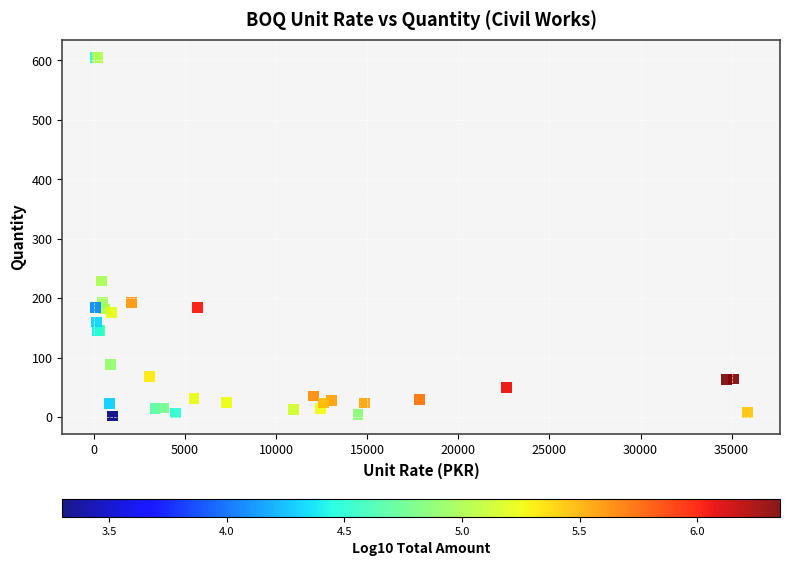

What Y value in the scatter plot is closest to 303?

229.2